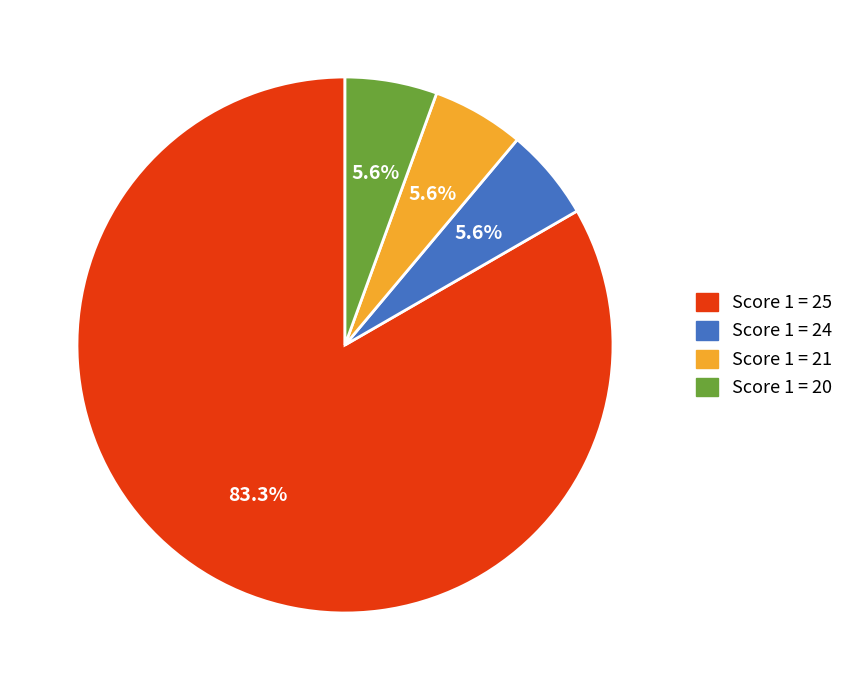

Is Score 1 = 25 the majority of the pie?

Yes